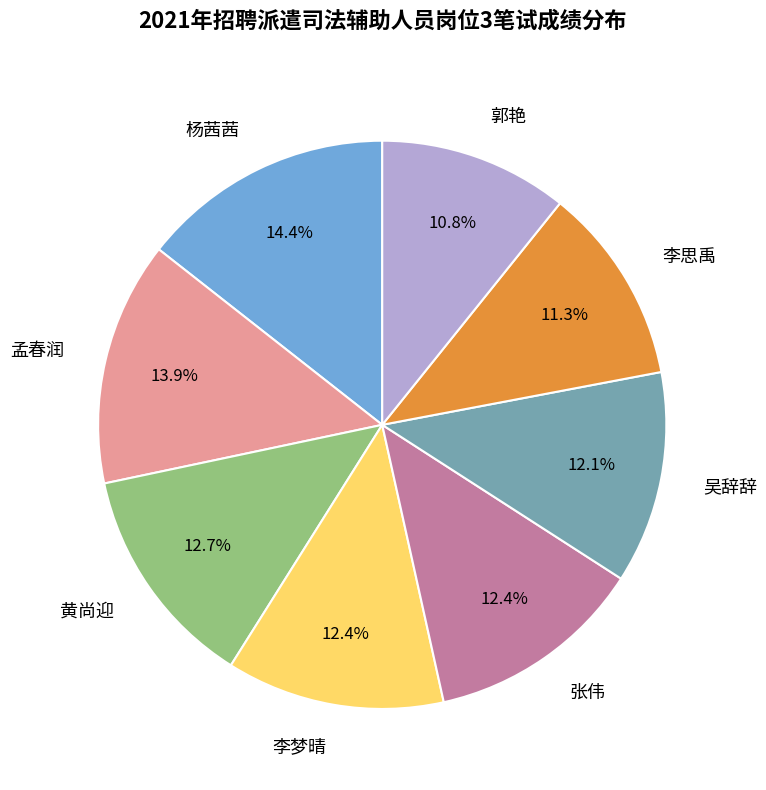

How many segments does this pie chart have?

8